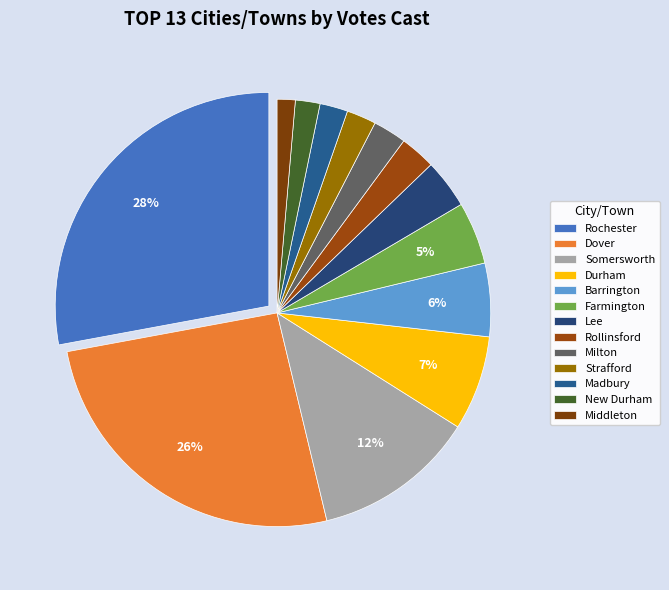

Rank the categories by value from highest to lowest.

Rochester, Dover, Somersworth, Durham, Barrington, Farmington, Lee, Rollinsford, Milton, Strafford, Madbury, New Durham, Middleton